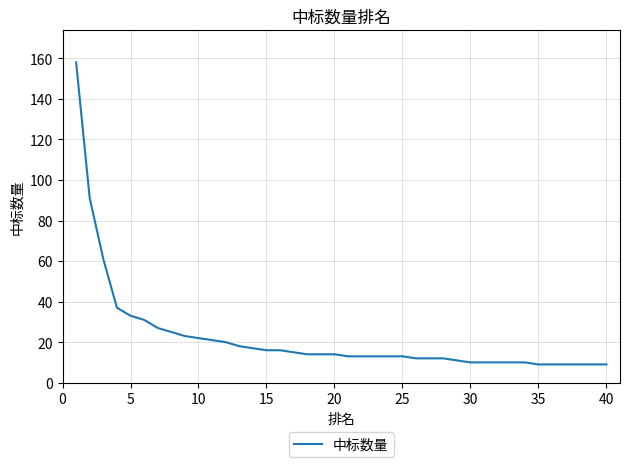

What is the minimum value shown in the chart?

9